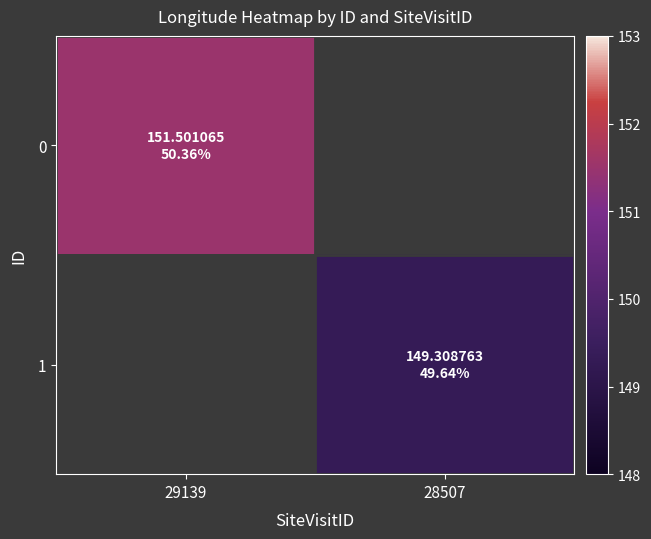

What is the total value across all series at 28507?

149.3